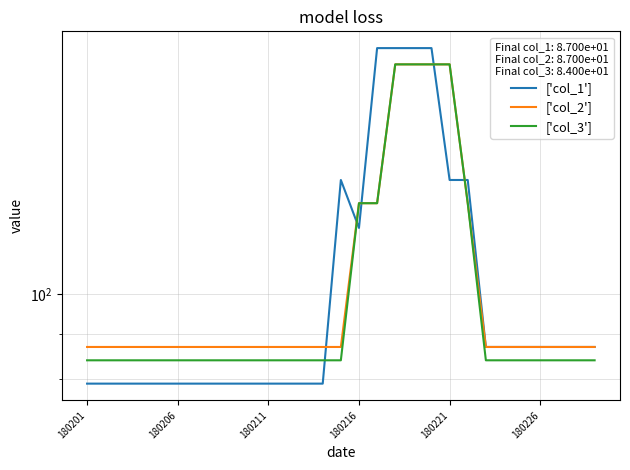

True or false: ['col_1'] has more than 0 points higher than both neighbors.

True